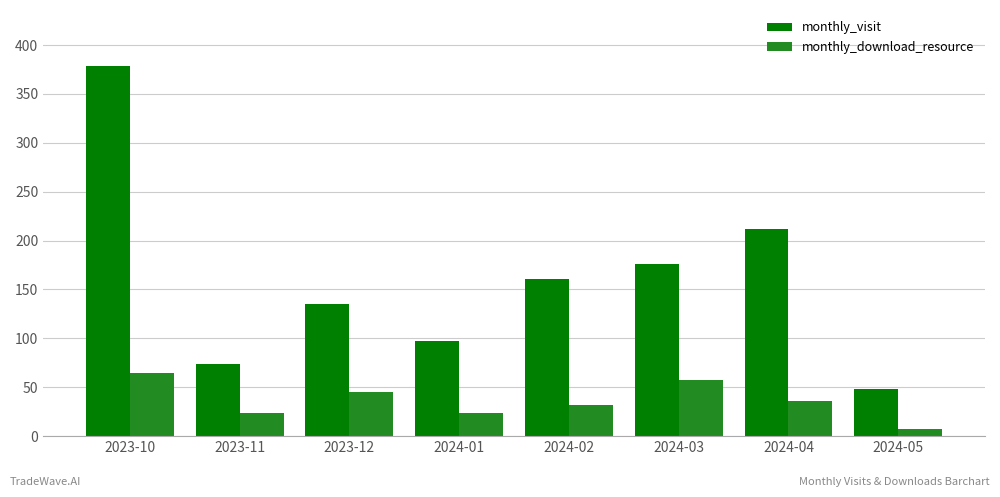

Rank the series by their average value, from lowest to highest.

monthly_download_resource, monthly_visit